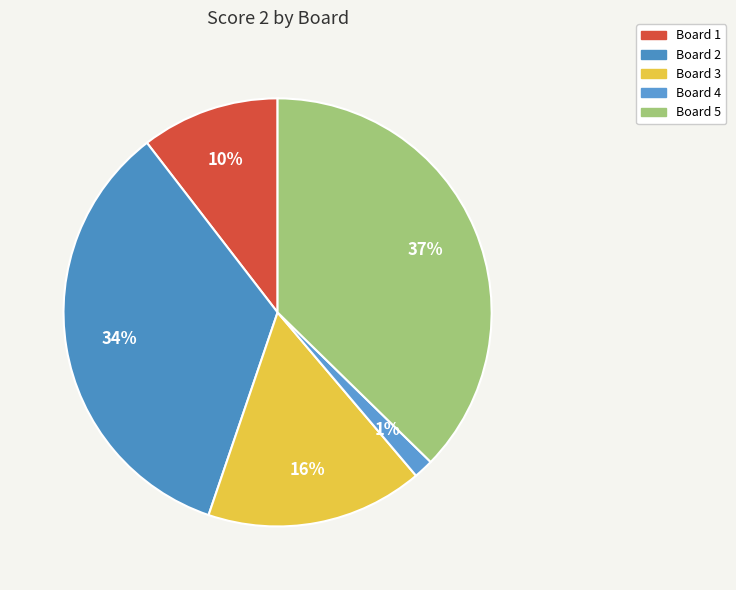

Which slice is the smallest?

4